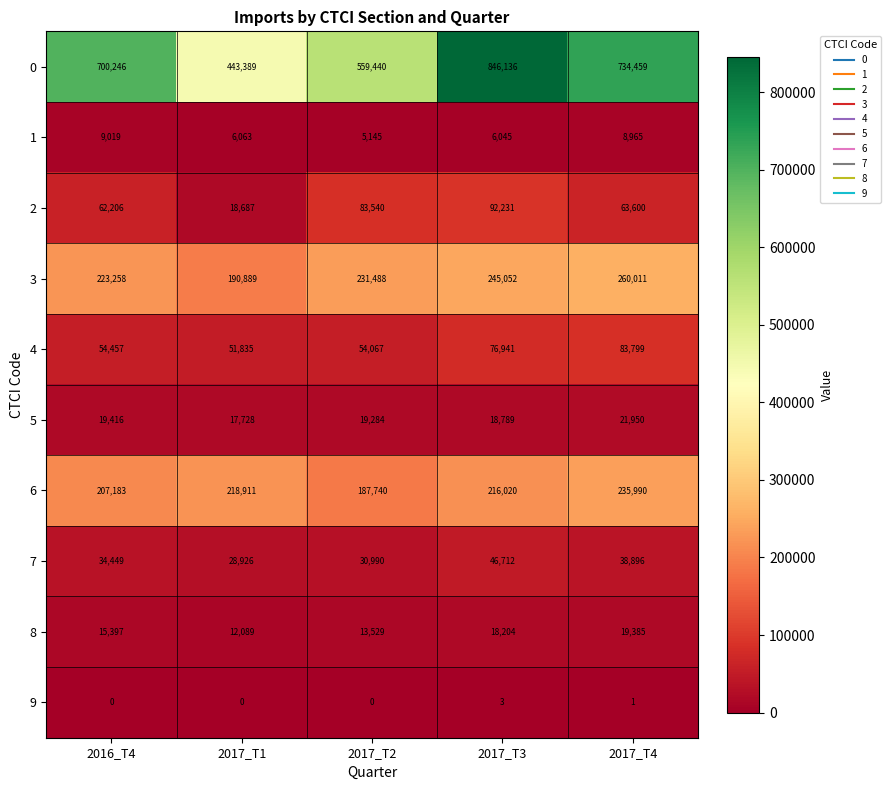

What is the difference between the 3 values at 2017_T2 and 2017_T3?

13564